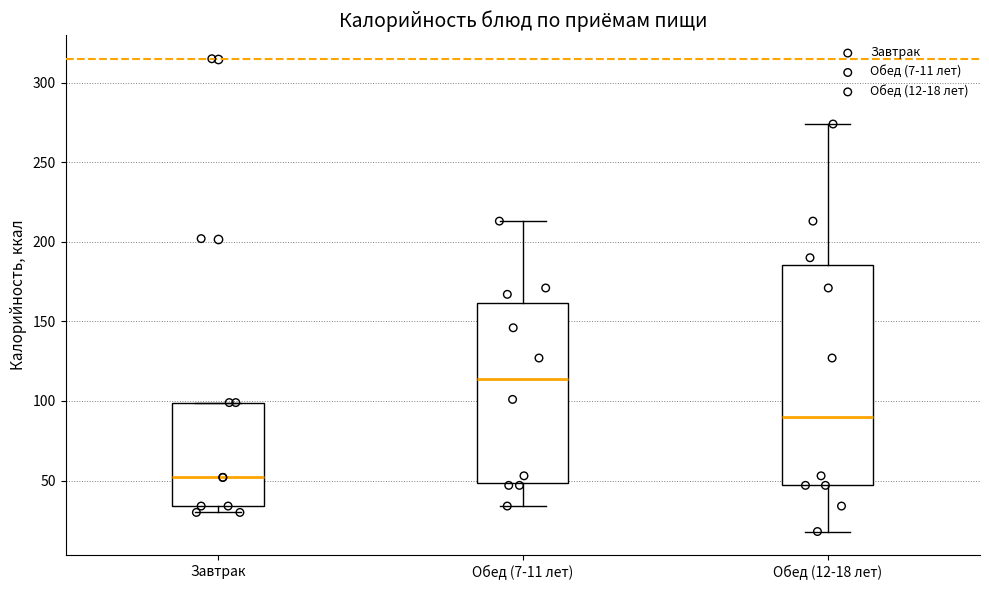

Reading left to right, read every box against the y-axis: the position of its median line, the range the box covers, and the ends of its whiskers. The values are not printed on the chart, so give them approximately, as read against the axis.

Завтрак: median 50, box 35 to 100, whiskers 30 to 100
Обед (7-11 лет): median 115, box 50 to 160, whiskers 35 to 215
Обед (12-18 лет): median 90, box 45 to 185, whiskers 20 to 275